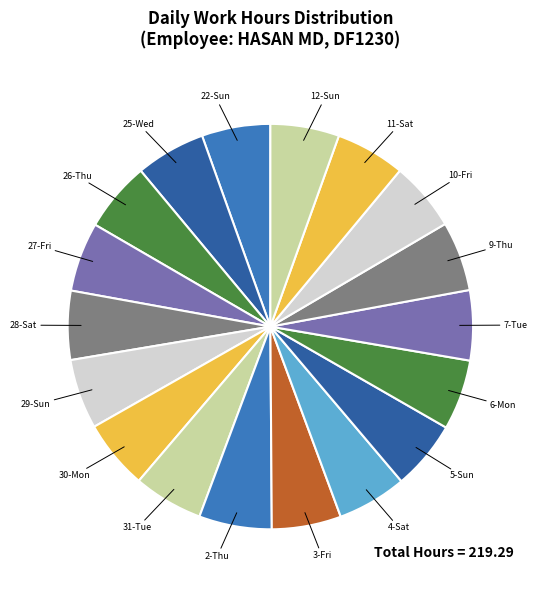

How many slices are in this pie chart?

18